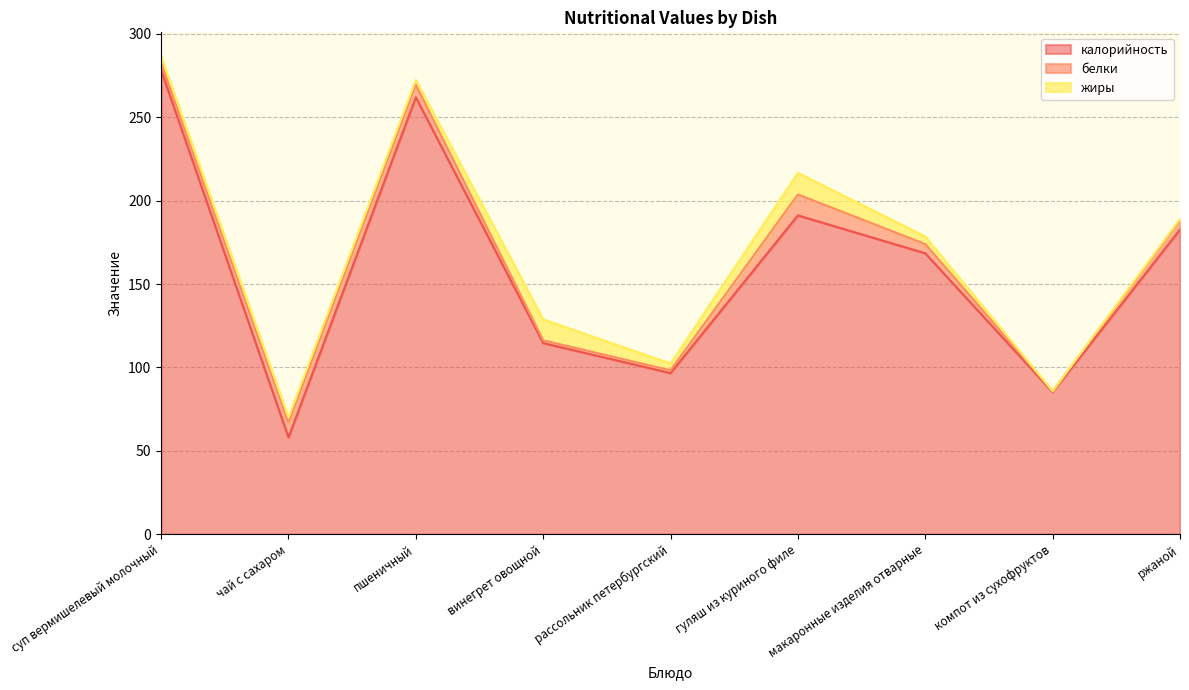

How many values in the калорийность (line) series exceed 168?

5